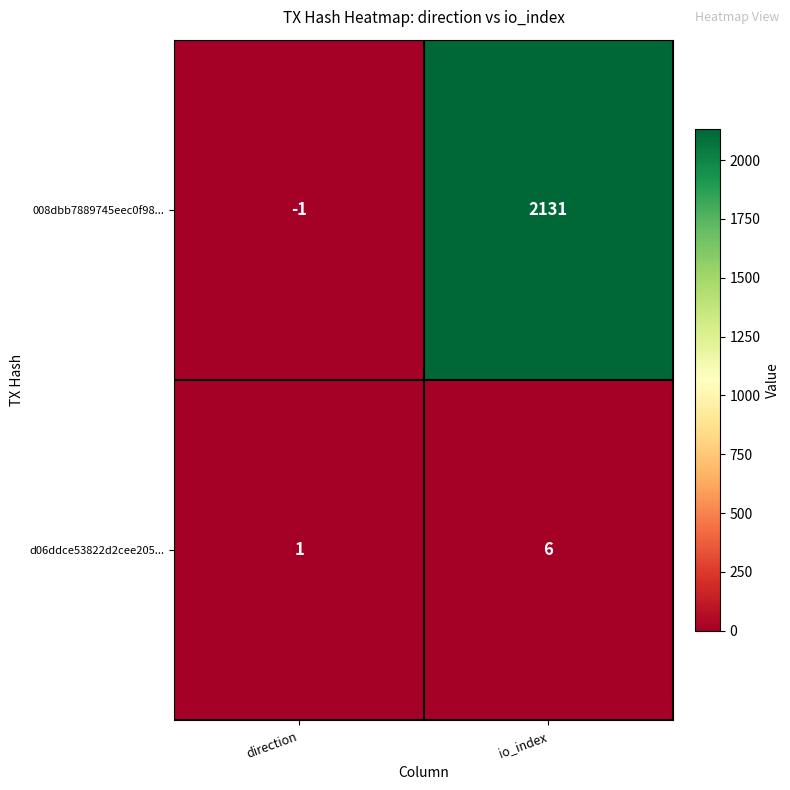

What is the difference between the maximum and minimum values in the 008dbb7889745eec0f98... series?

2132